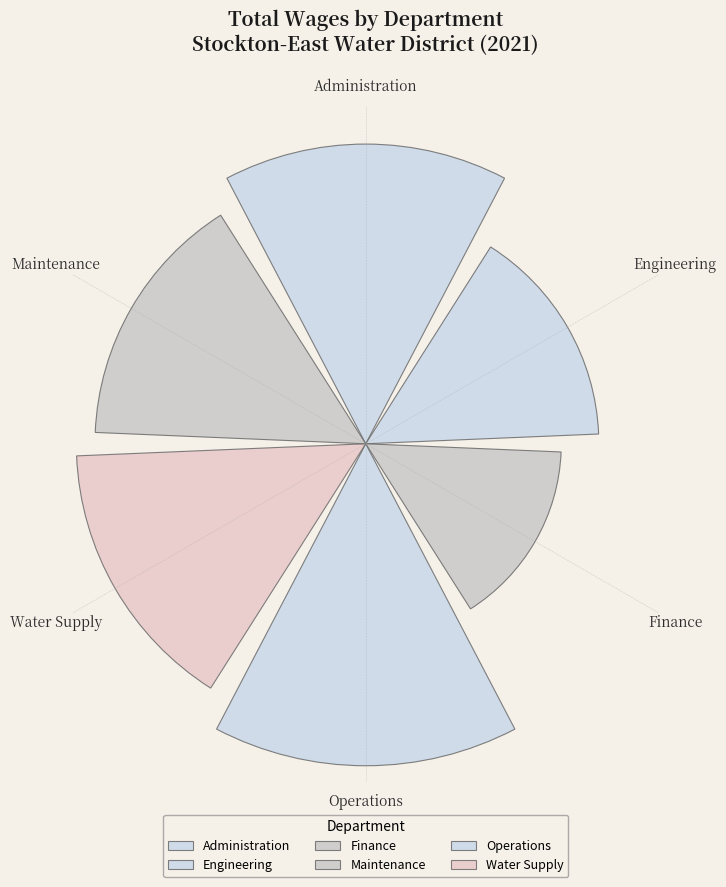

Are the bars horizontal?

No